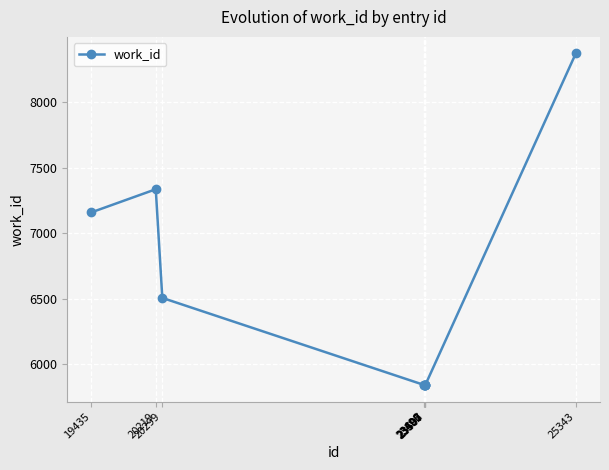

What is the sum of the values at 23497 and 20299?

12347